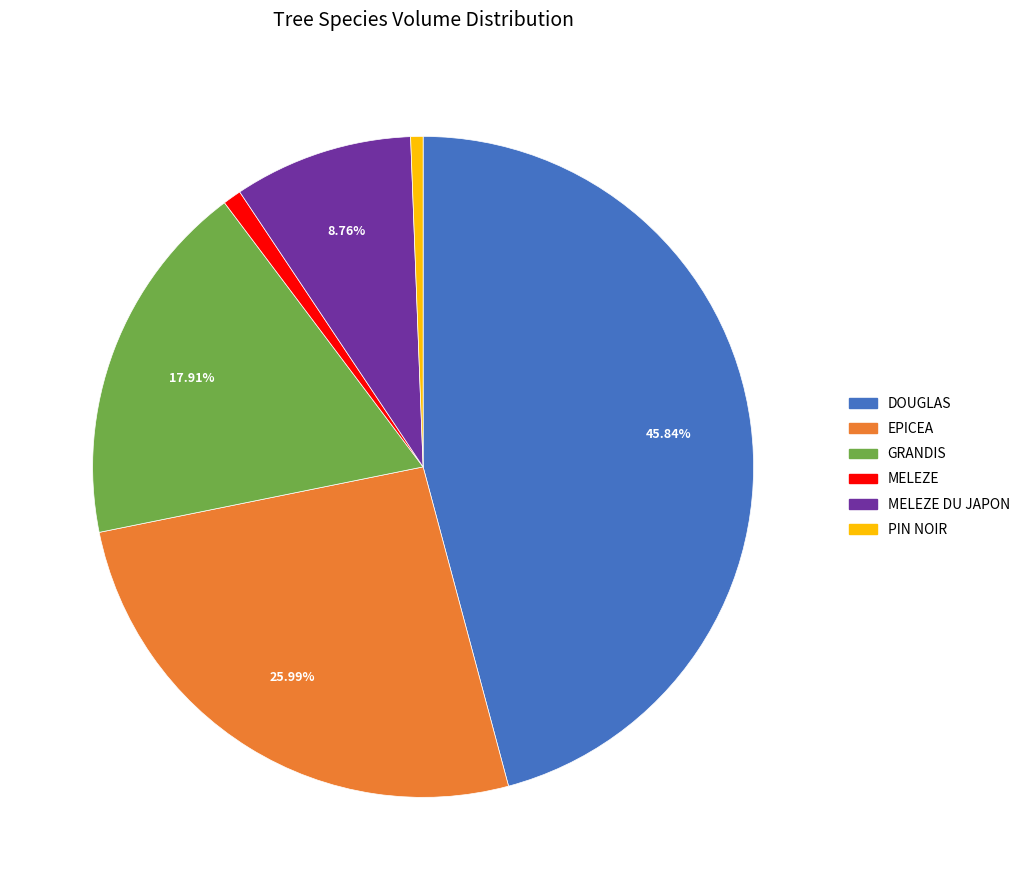

How many segments does this pie chart have?

6